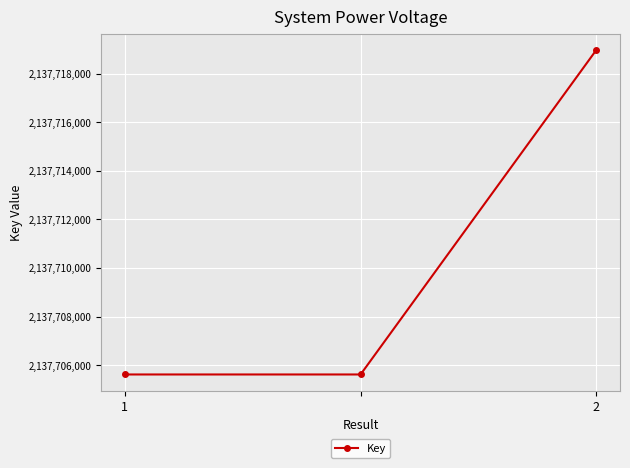

What is the value of the 1st point from the left?

2137705613